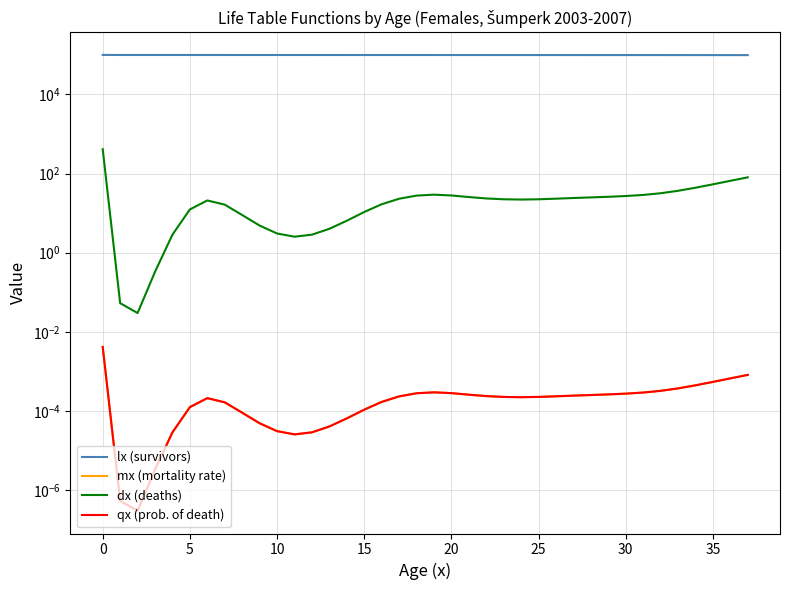

Which series has the largest total across all categories?

lx (survivors)